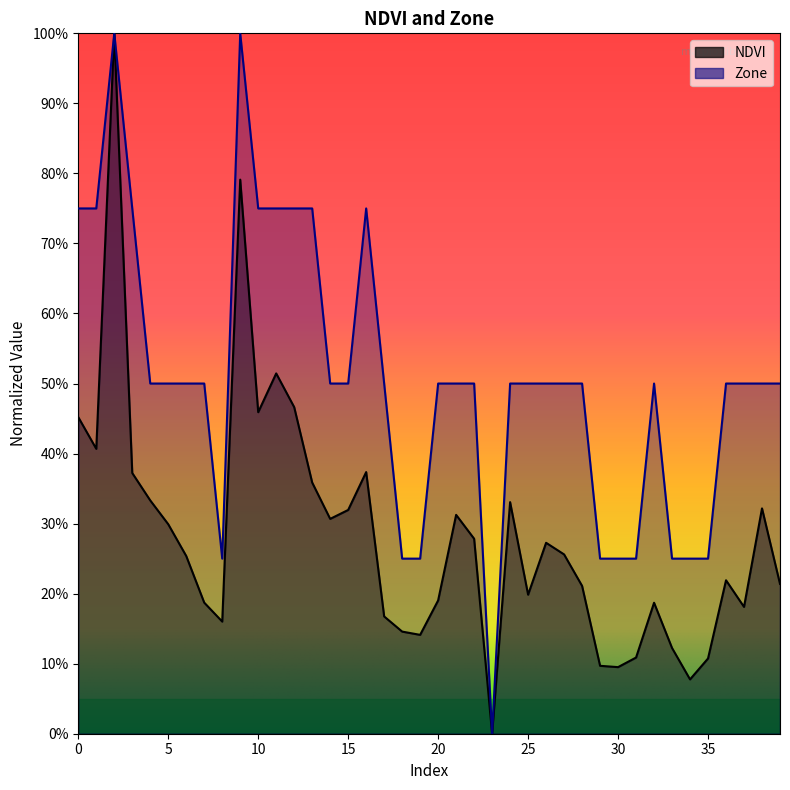

Which has a higher value, 29 or 36?

36